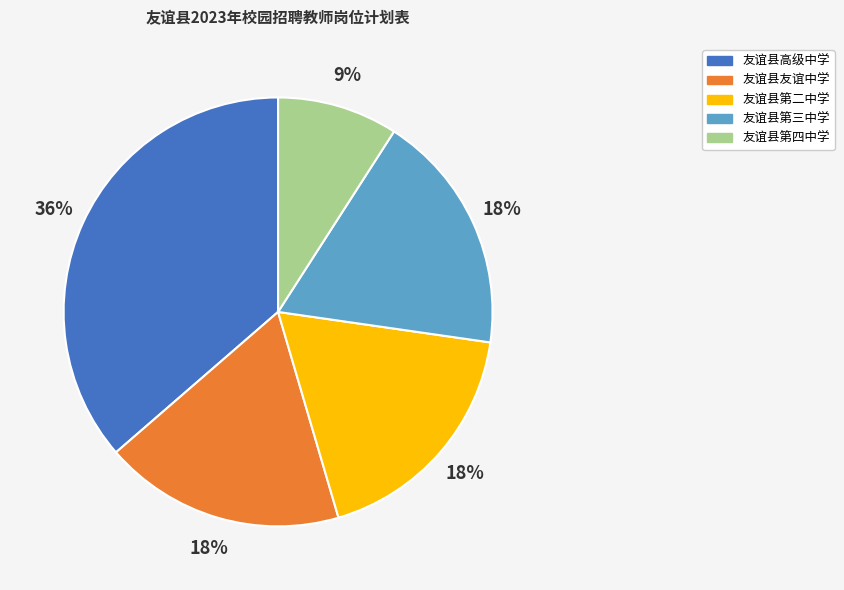

Approximately how many times larger is the value at 友谊县第二中学 compared to 友谊县友谊中学?

1.0